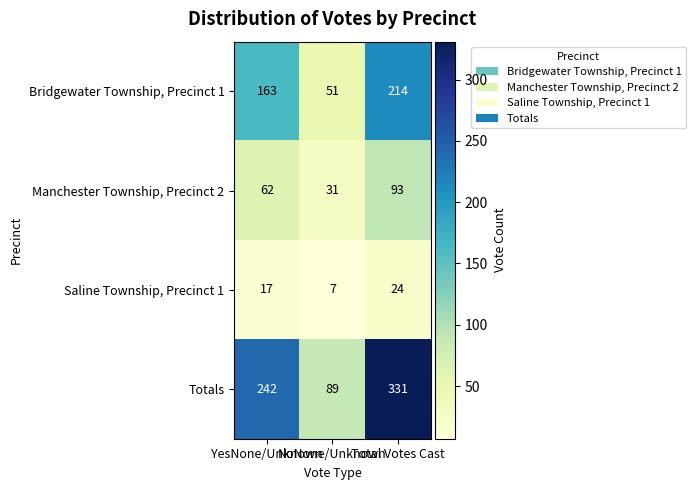

What is the maximum value for Saline Township, Precinct 1?

24